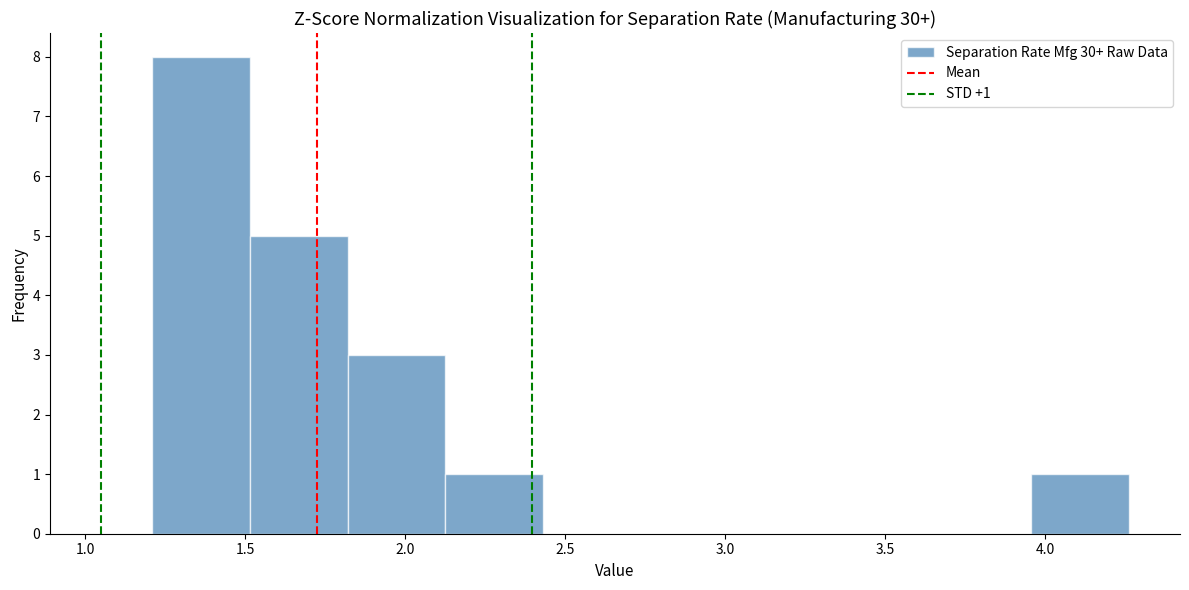

Over which range of the x-axis is the bar tallest?

1.210 to 1.515